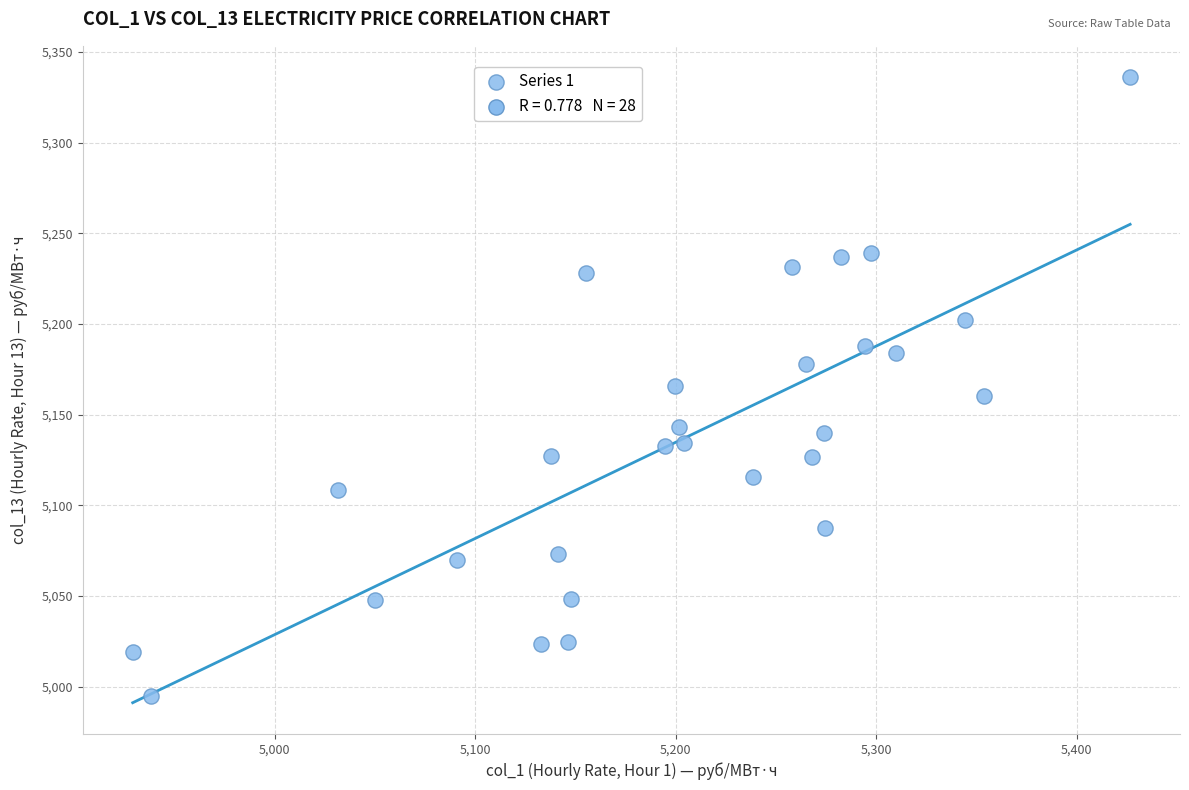

What is the range of Y values (max minus min)?

341.4